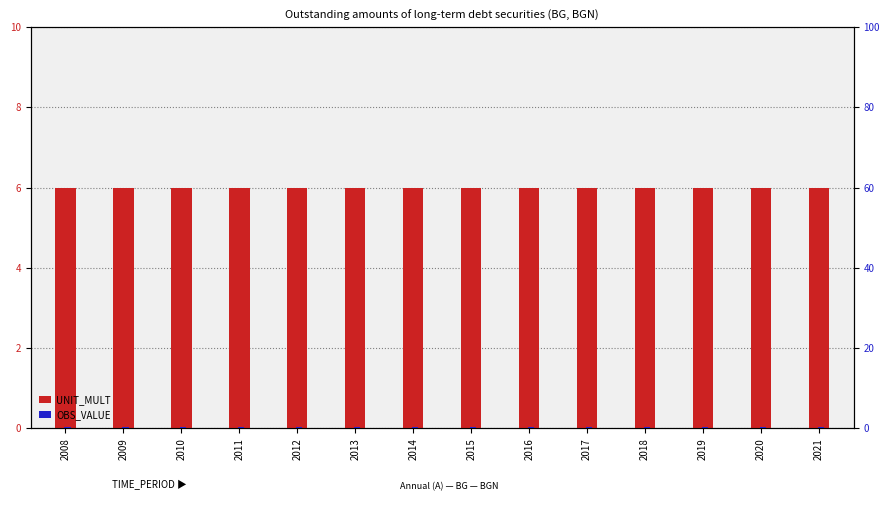

At which label is OBS_VALUE closest to 0?

2008